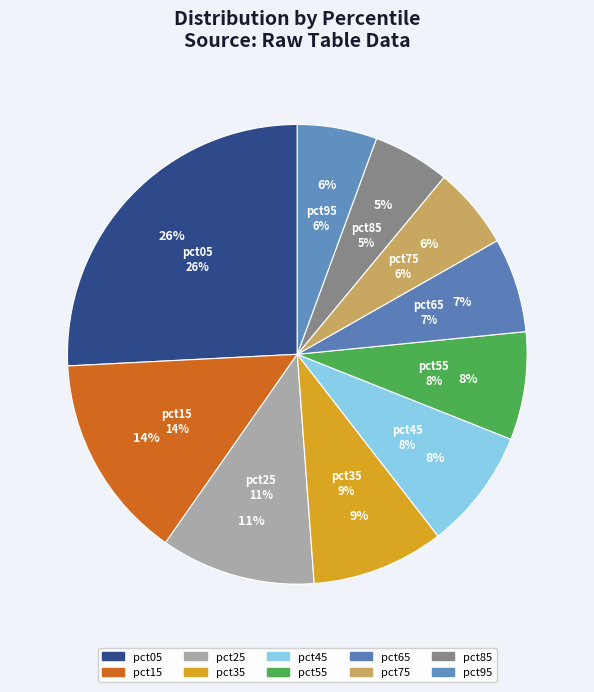

Which category has the smallest portion of the pie?

pct85